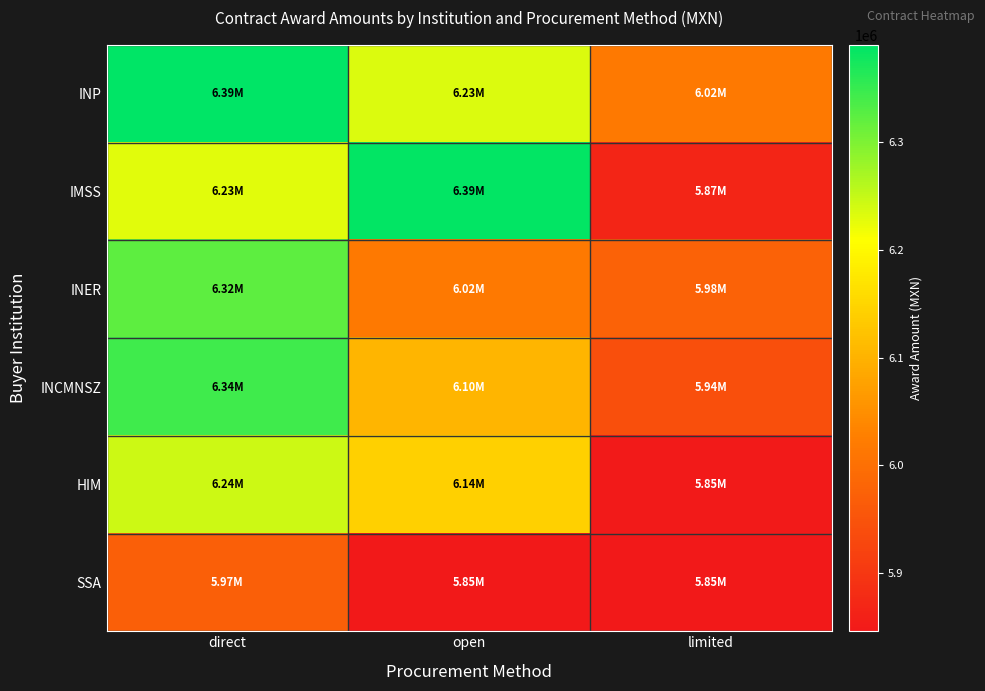

Reading right to left, list all the values displayed in this chart.

INP: limited=6017788.0	open=6232742.4	direct=6389602.0
IMSS: limited=5869107.0	open=6385690.0	direct=6229258.0
INER: limited=5977360.0	open=6017788.0	direct=6323605.5
INCMNSZ: limited=5942294.0	open=6104244.4	direct=6344800.0
HIM: limited=5850000.0	open=6142248.0	direct=6244920.0
SSA: limited=5846274.4	open=5846274.4	direct=5971302.2